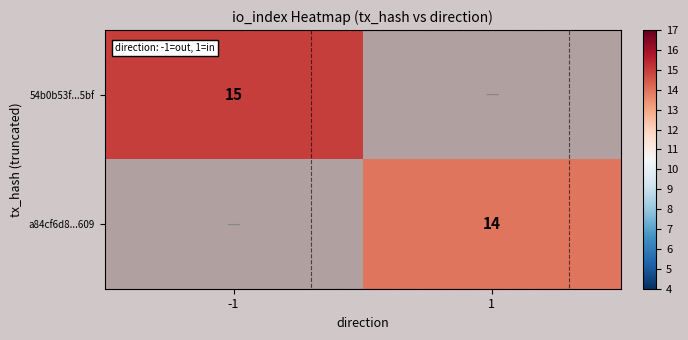

What value does the a84cf6d8...609 series have at 1?

14.0